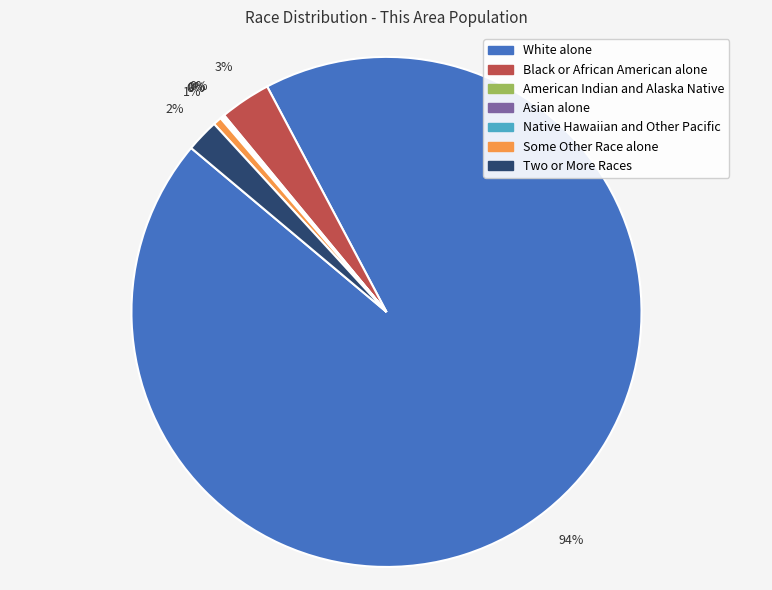

True or false: Some Other Race alone accounts for 11% of the total.

False